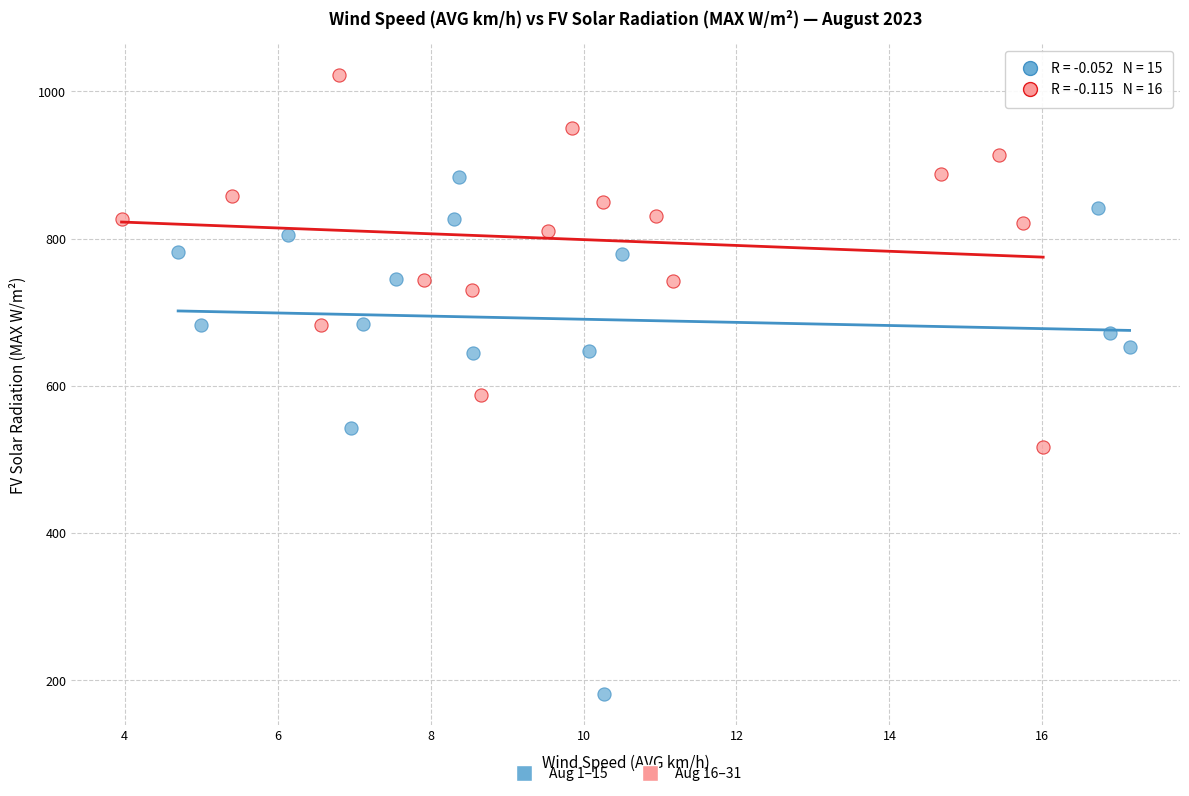

Which series reaches the maximum Y coordinate?

Aug 16–31